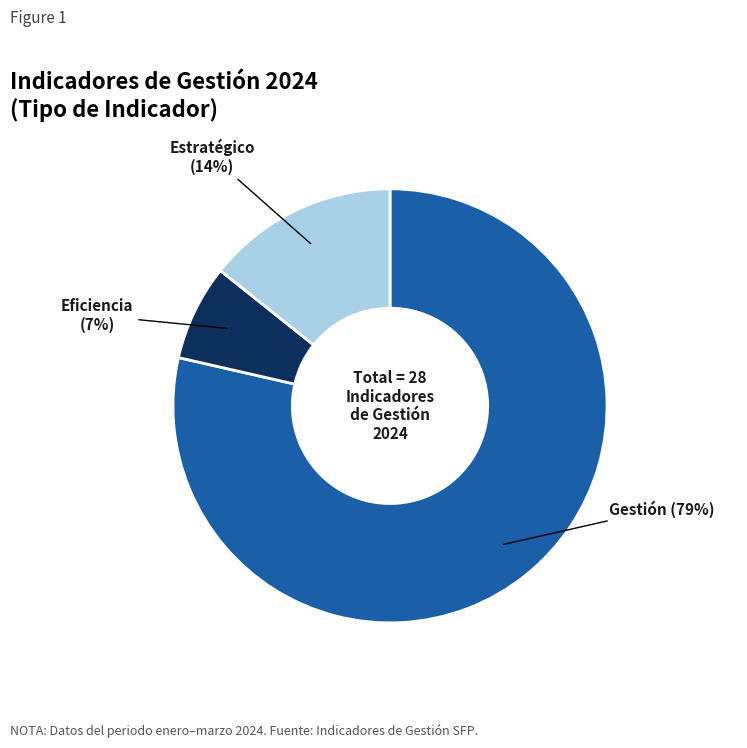

Is there any slice that represents more than half of the pie?

Yes